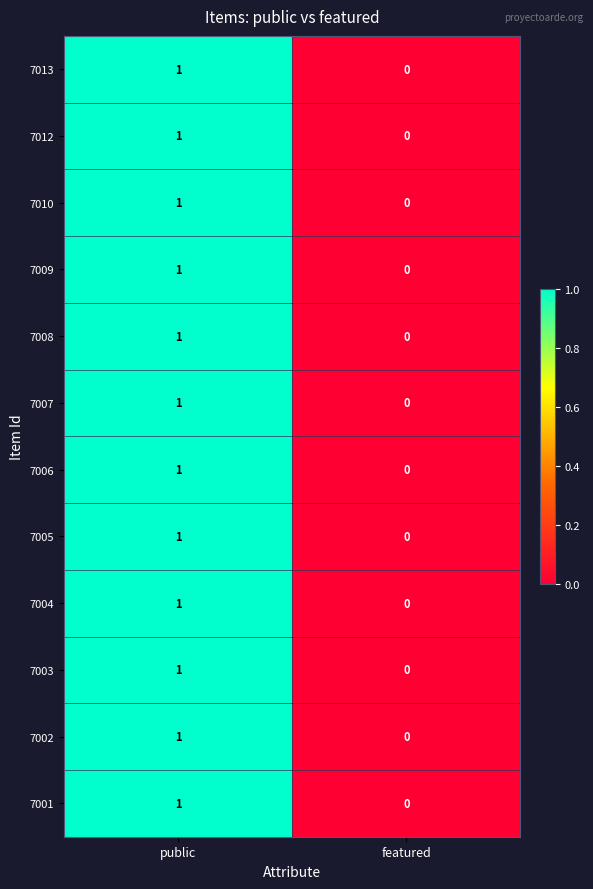

At which category is the sum across all series the highest?

public